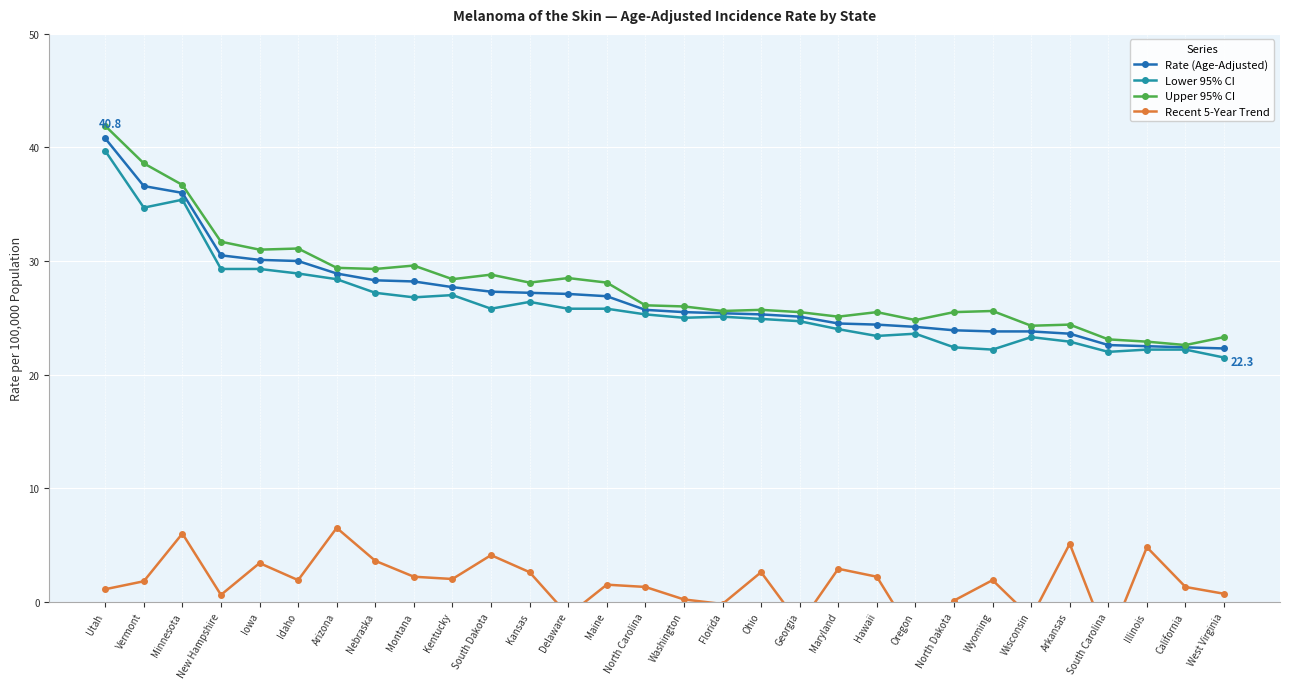

Where does the Rate (Age-Adjusted) series first go above 25?

Utah